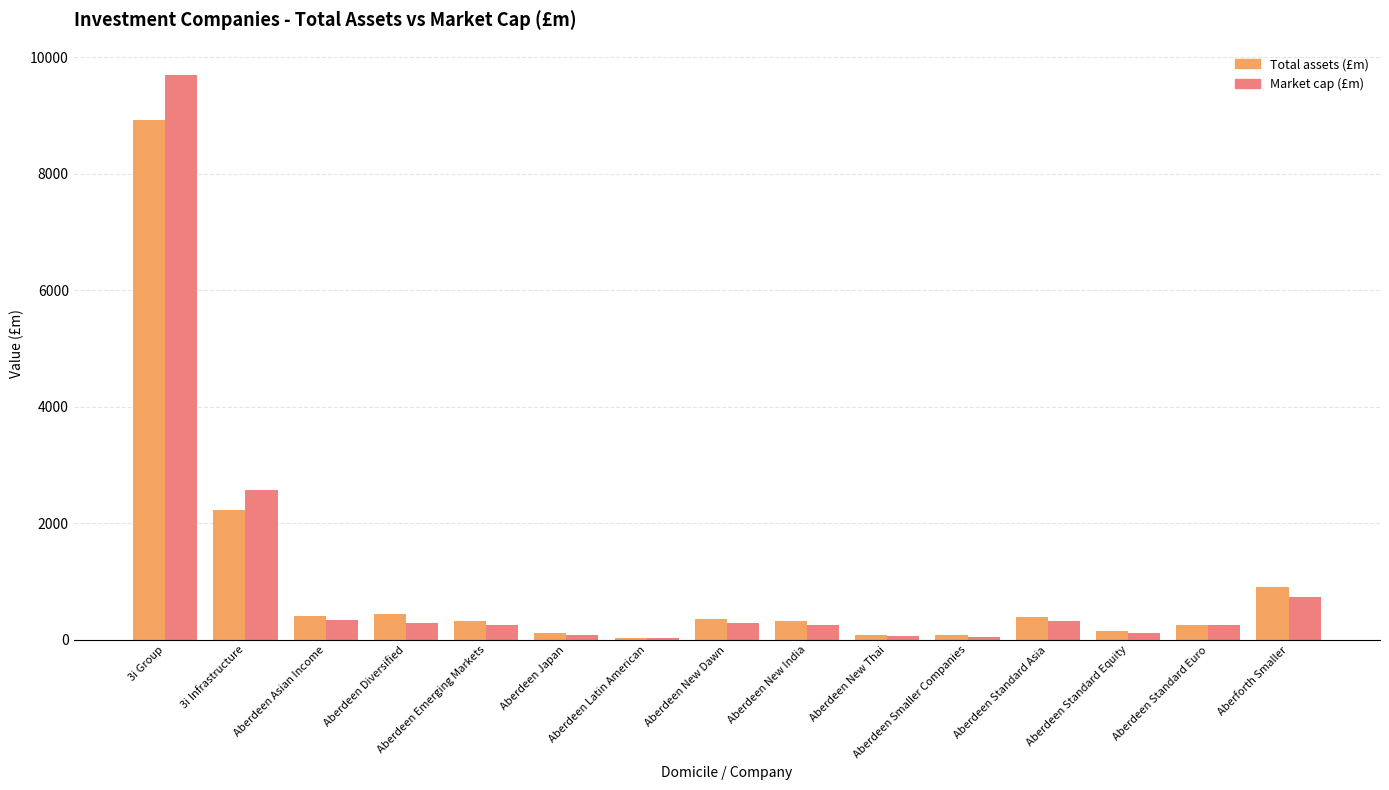

At which category is the sum across all series the highest?

3i Group